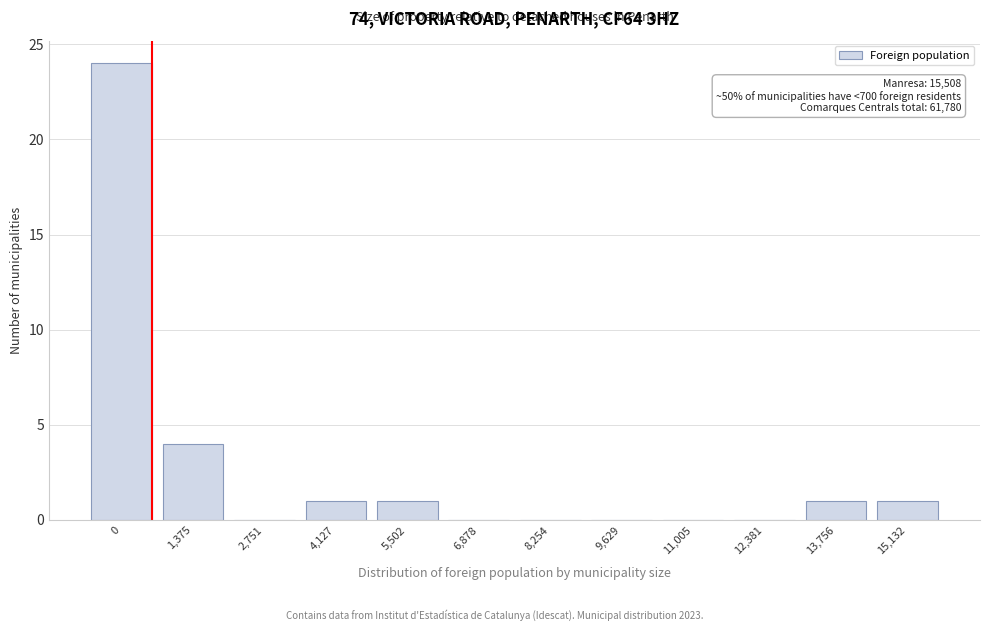

Reading left to right, what are all the values shown in this chart?

0=24	1,375=4	2,751=0	4,127=1	5,502=1	6,878=0	8,254=0	9,629=0	11,005=0	12,381=0	13,756=1	15,132=1